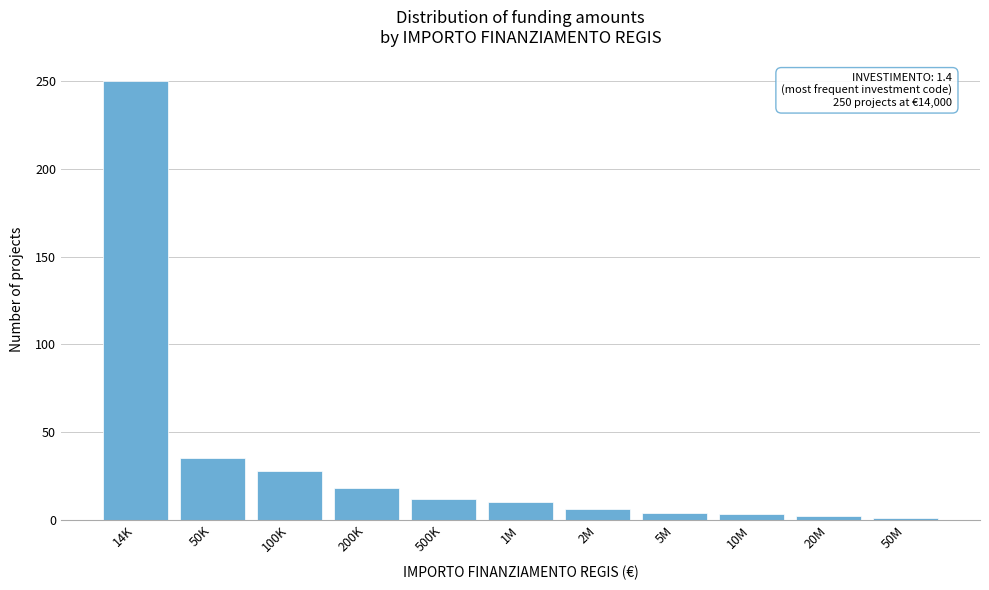

What is the difference between the second highest and minimum values?

34